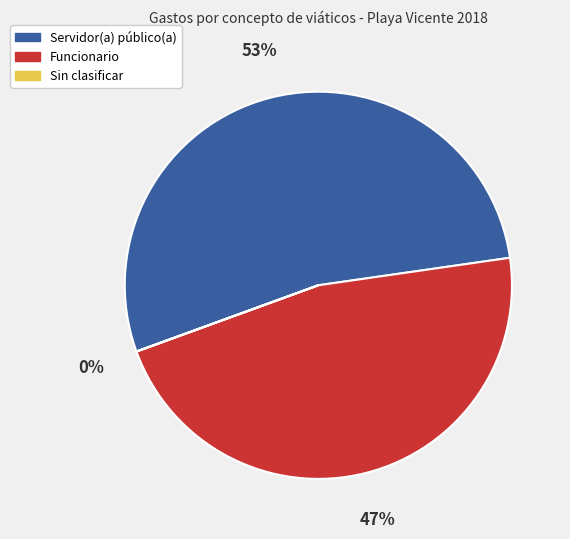

To the nearest percent, what is the difference between the largest and smallest slice percentages?

53%